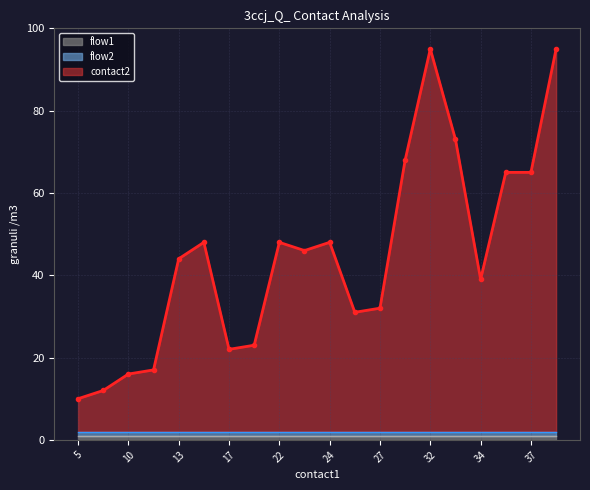

What value does the flow1 series have at 34?

1